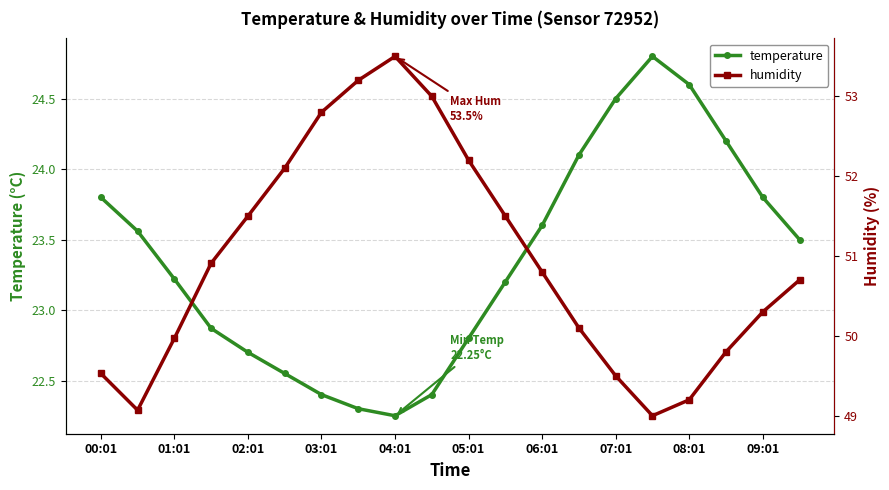

What value does the humidity series have at 15?

49.0